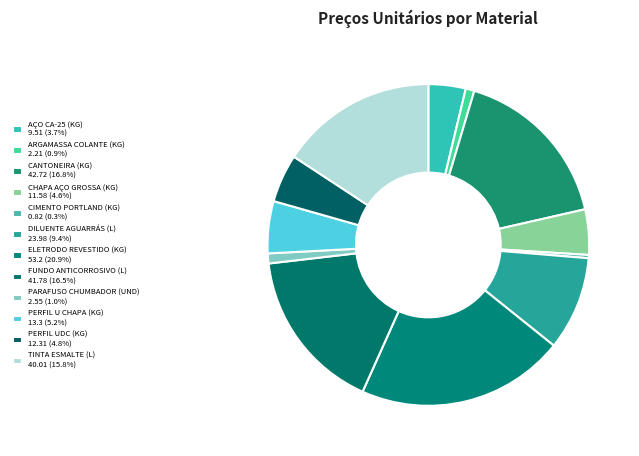

Rank the categories by value from highest to lowest.

ELETRODO REVESTIDO (KG), CANTONEIRA (KG), FUNDO ANTICORROSIVO (L), TINTA ESMALTE (L), DILUENTE AGUARRÁS (L), PERFIL U CHAPA (KG), PERFIL UDC (KG), CHAPA AÇO GROSSA (KG), AÇO CA-25 (KG), PARAFUSO CHUMBADOR (UND), ARGAMASSA COLANTE (KG), CIMENTO PORTLAND (KG)